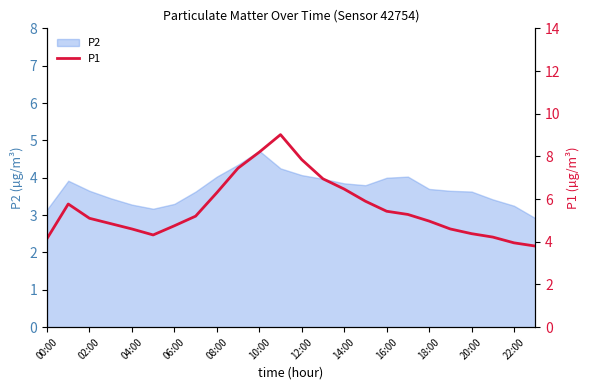

The P2 series shows 1.3 at 00:00. True or false?

False